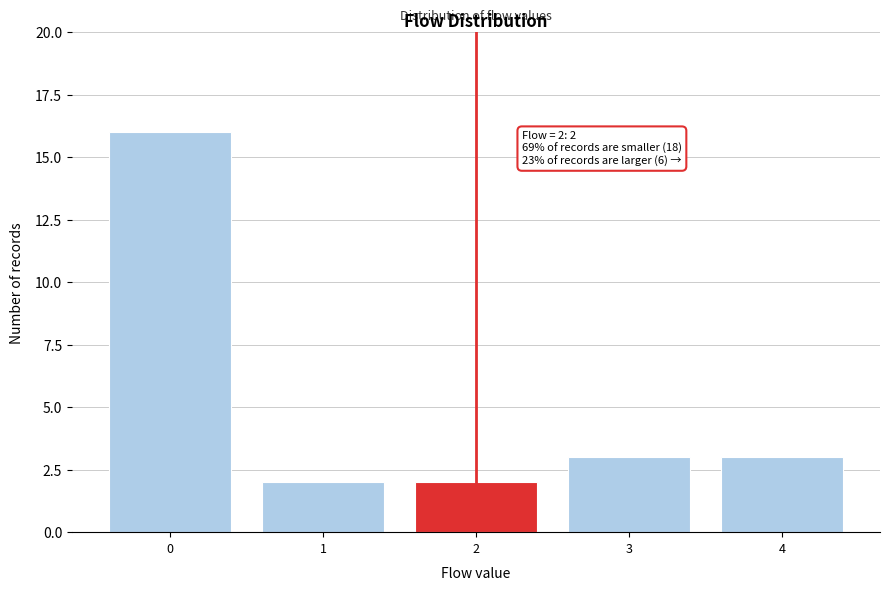

Which range on the x-axis has the tallest bar?

-0.5 to 0.5